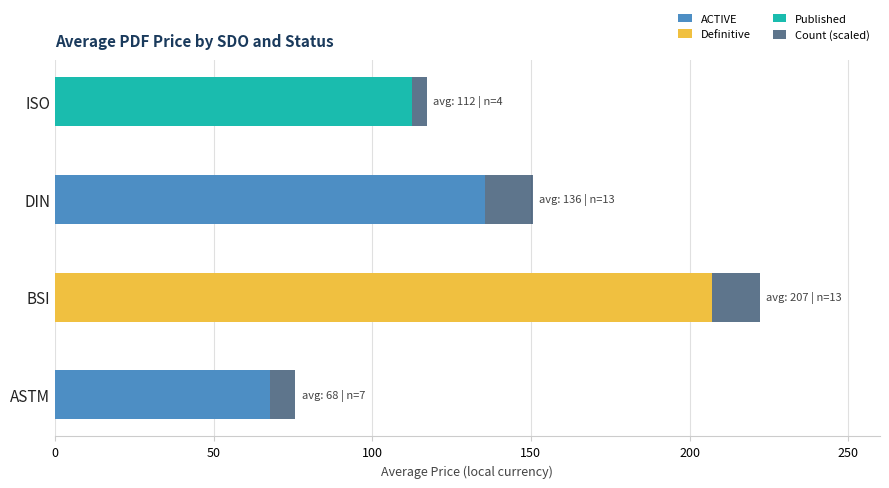

How many data points in ACTIVE are above 67?

2